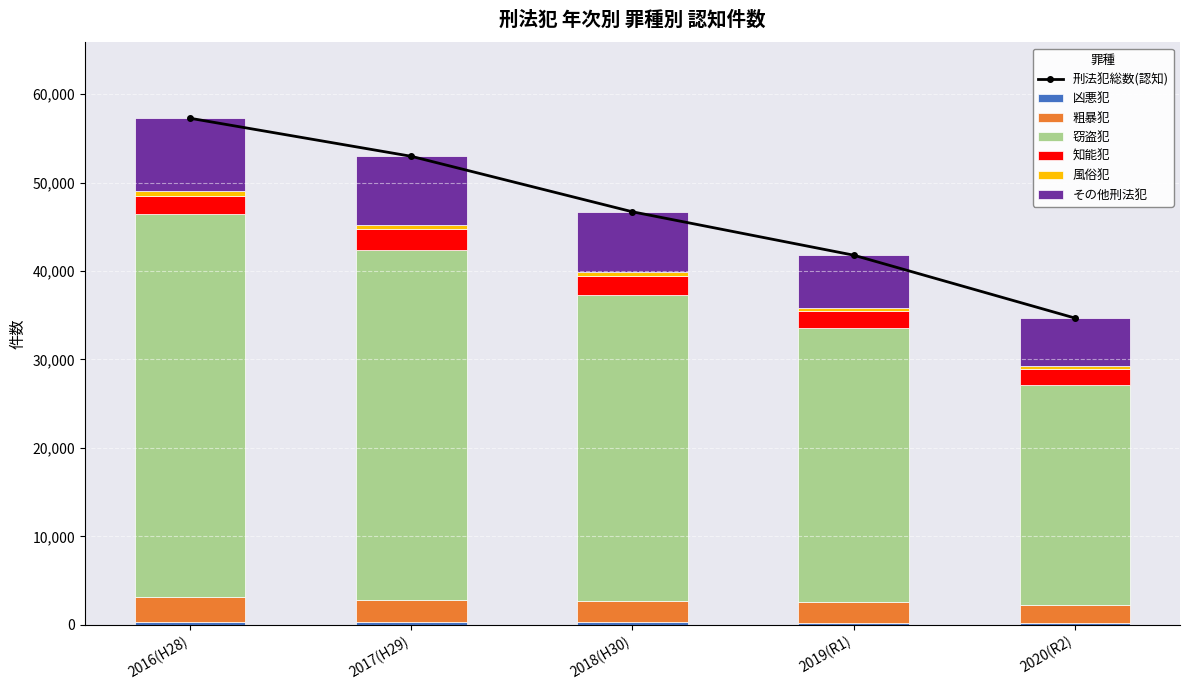

What is the label of the 4th bar from the right?

2017(H29)